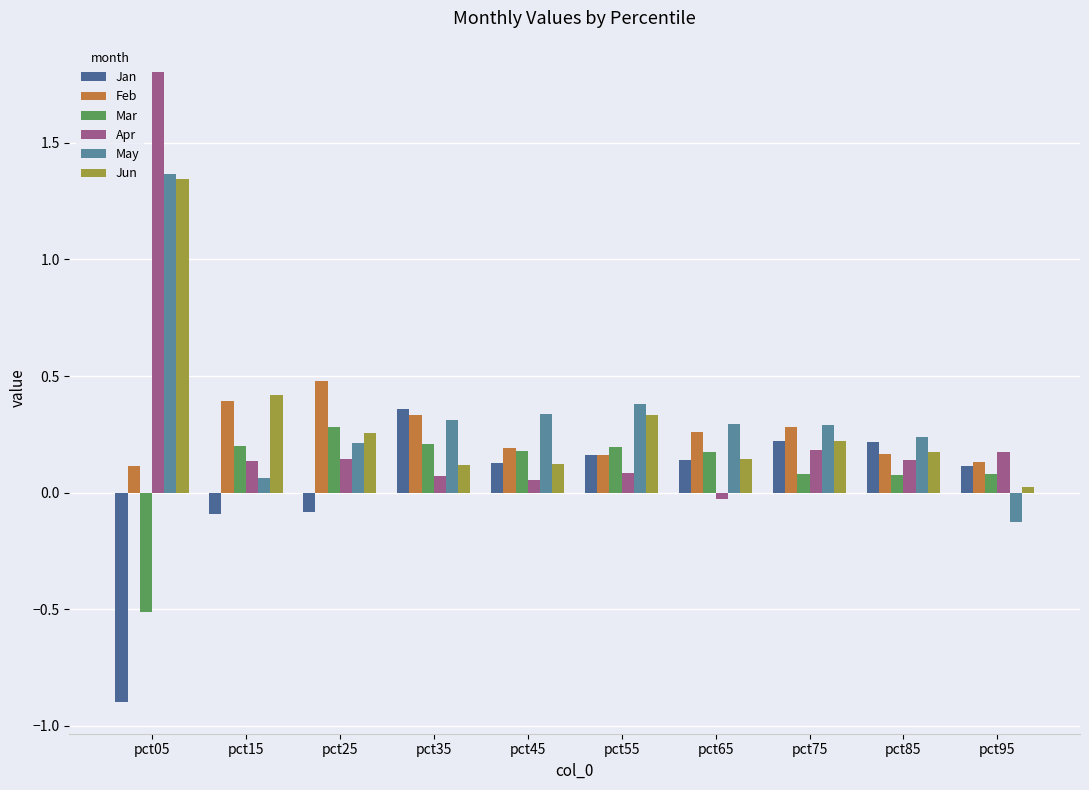

What is the value of the May bar at the 2nd from the left?

0.1